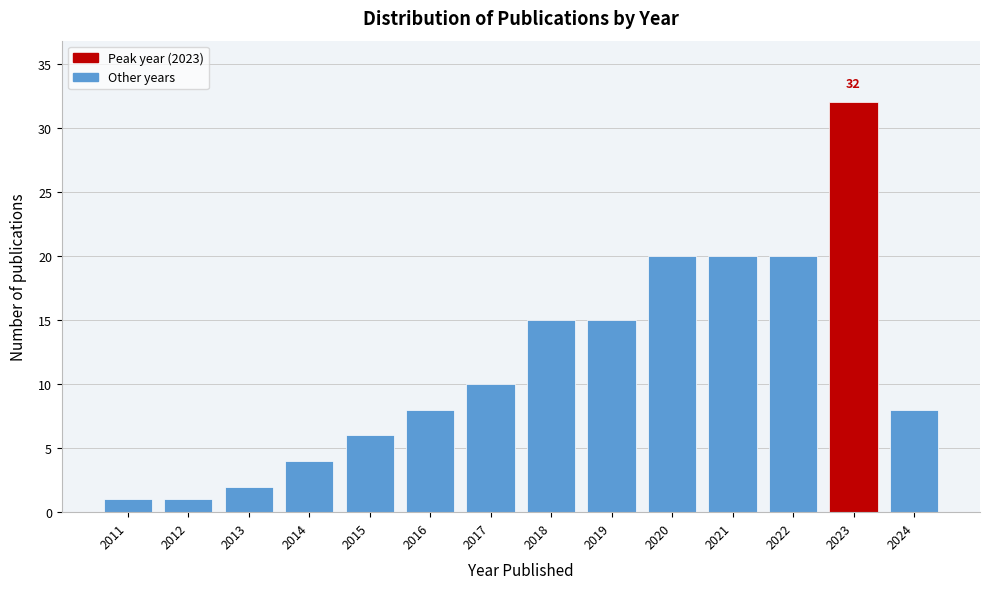

Reading left to right, what are all the values shown in this chart?

1	1	2	4	6	8	10	15	15	20	20	20	32	8